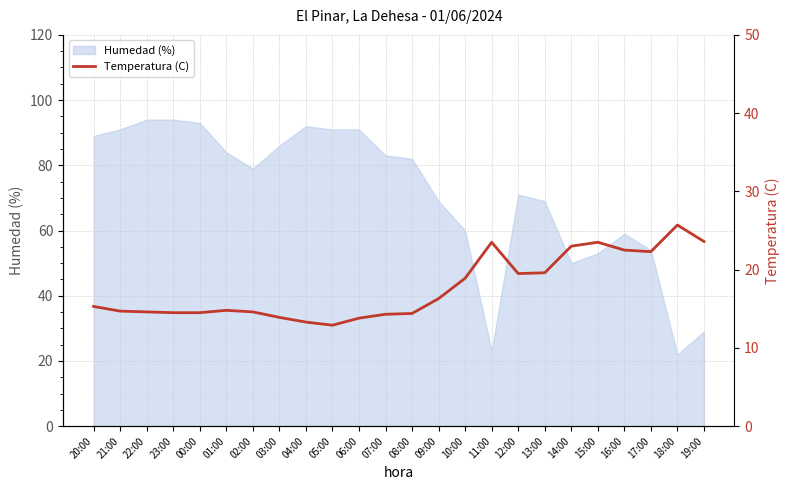

How many values are below 15?

12